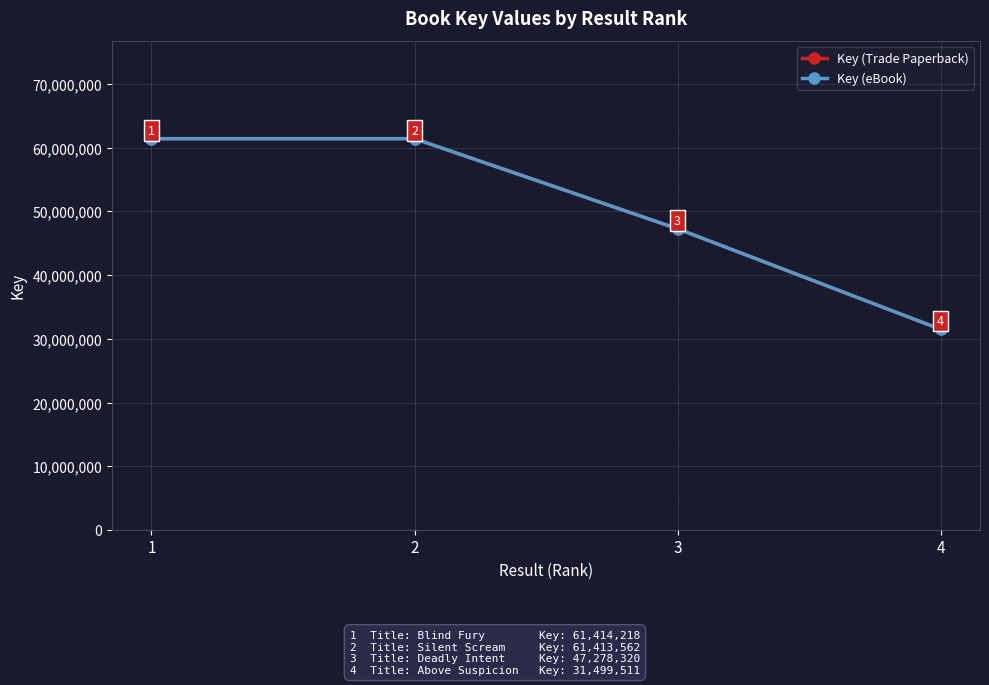

Rank the categories by Key (eBook) value from highest to lowest.

1, 2, 3, 4